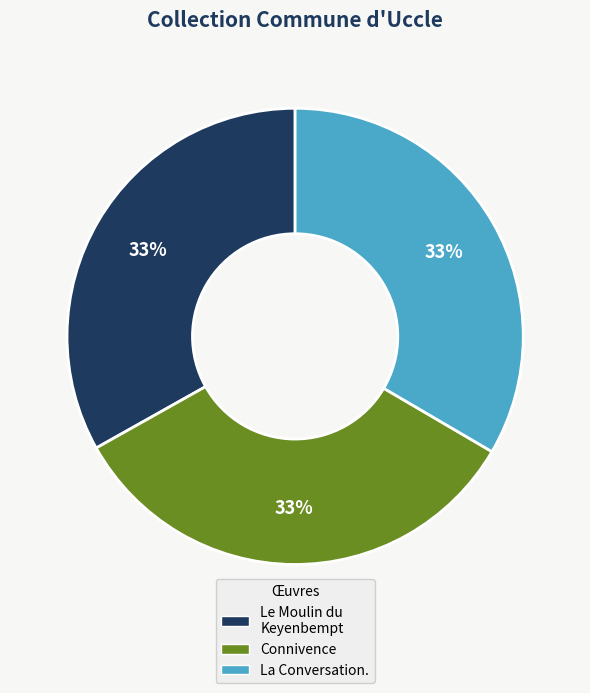

Does any single category account for the majority?

No